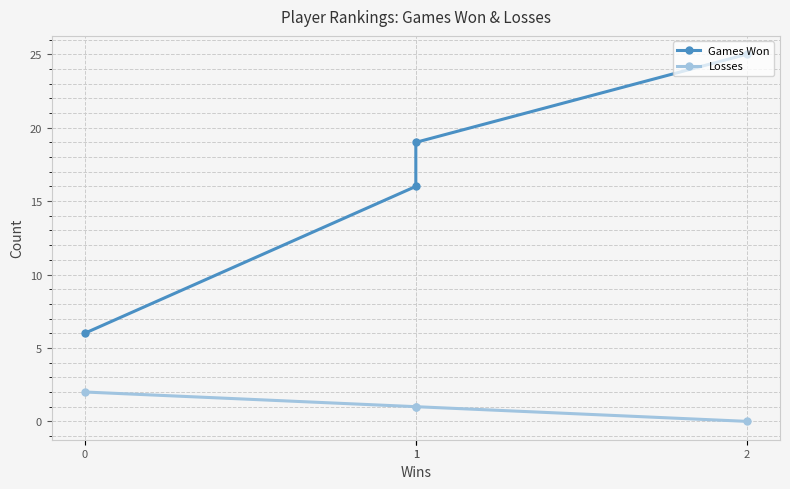

At 1, list the series in order from smallest to largest.

Losses, Games Won